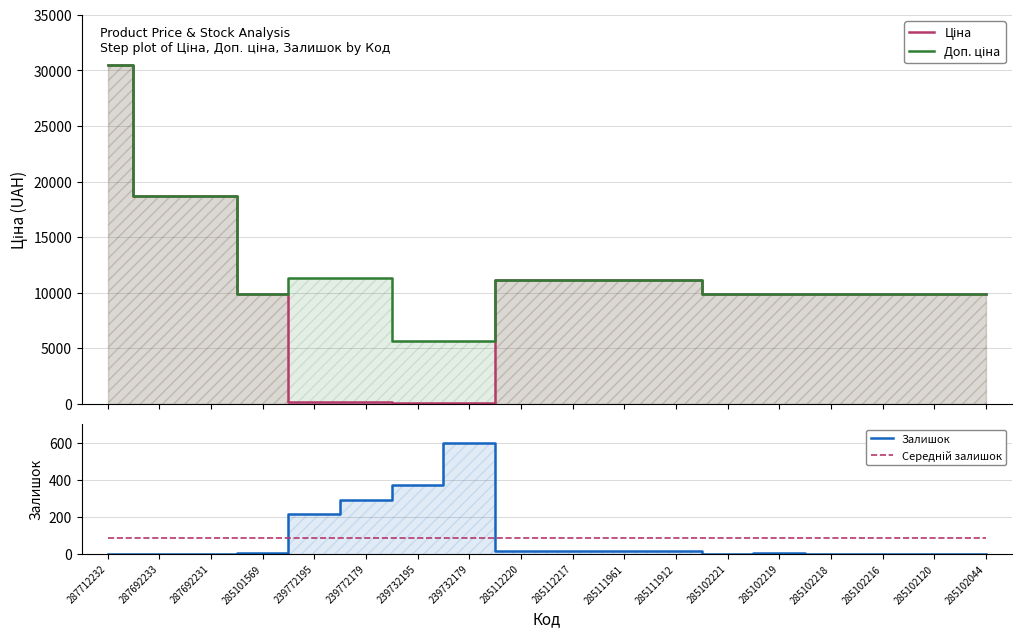

Is the value of Доп. ціна at 239732179 greater than the value of Ціна at 285102218?

No